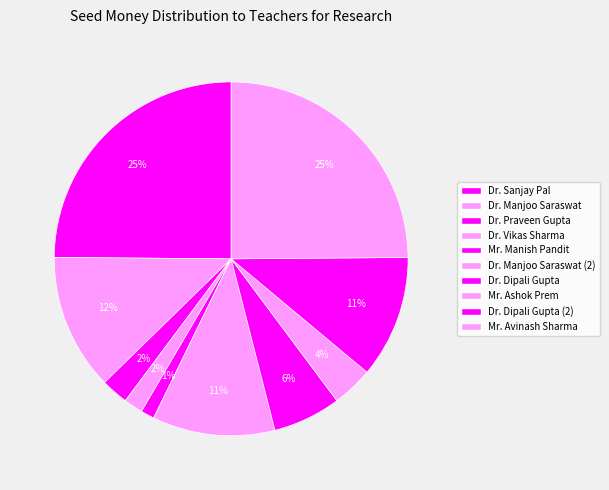

What is the smallest slice in the pie chart?

Mr. Manish Pandit